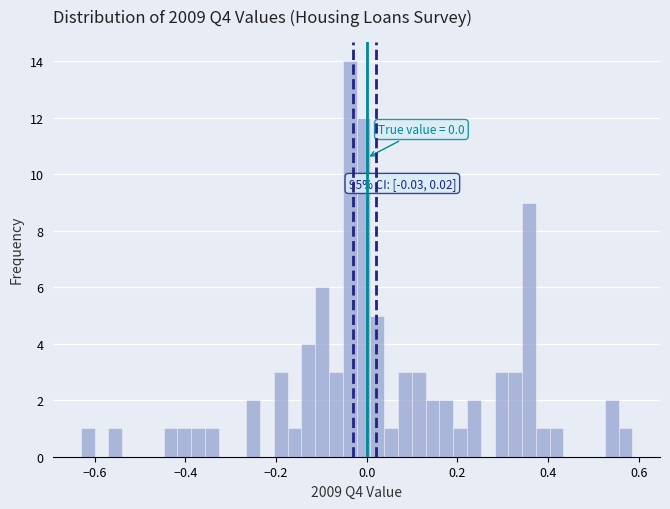

Around what value on the x-axis is the tallest bar? Give the approximate position of its centre, as read against the axis.

-0.04